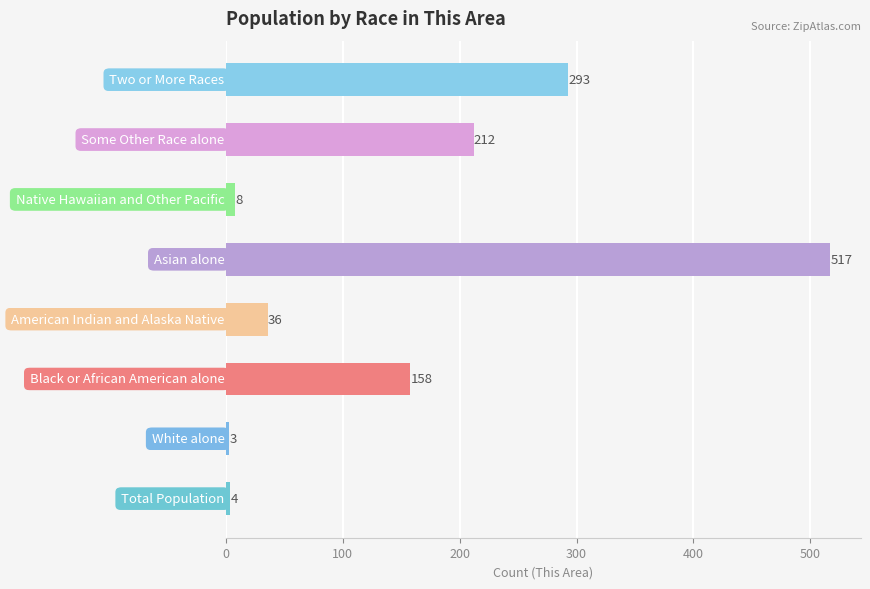

What is the maximum value shown in the chart?

517